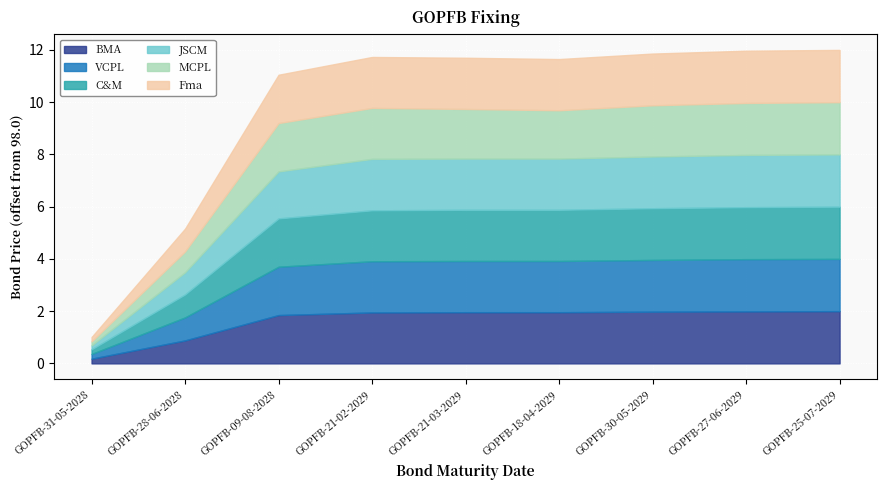

What is the label of the 1st point from the left?

GOPFB-31-05-2028